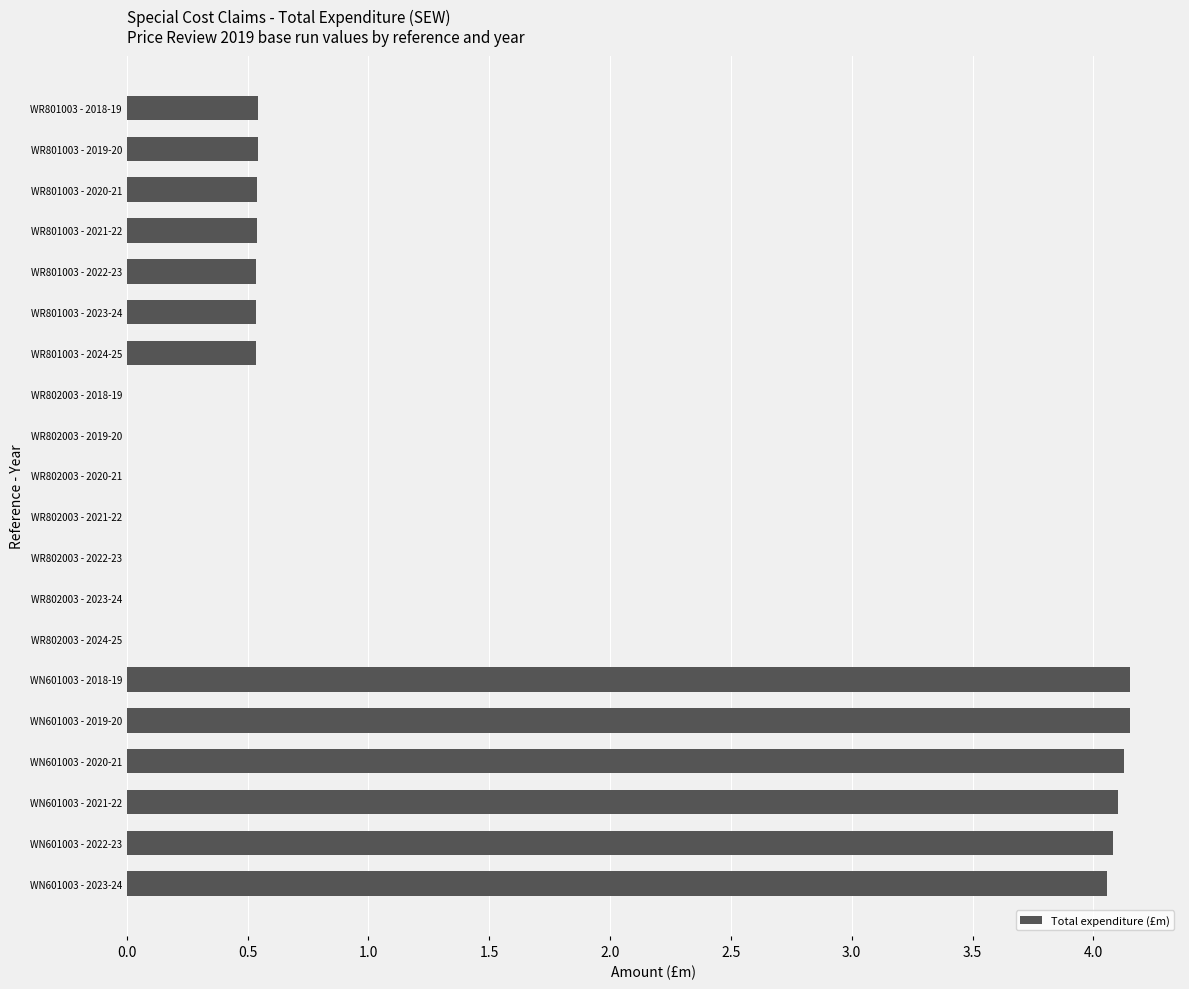

Which has a higher value, WR801003 - 2022-23 or WN601003 - 2021-22?

WN601003 - 2021-22